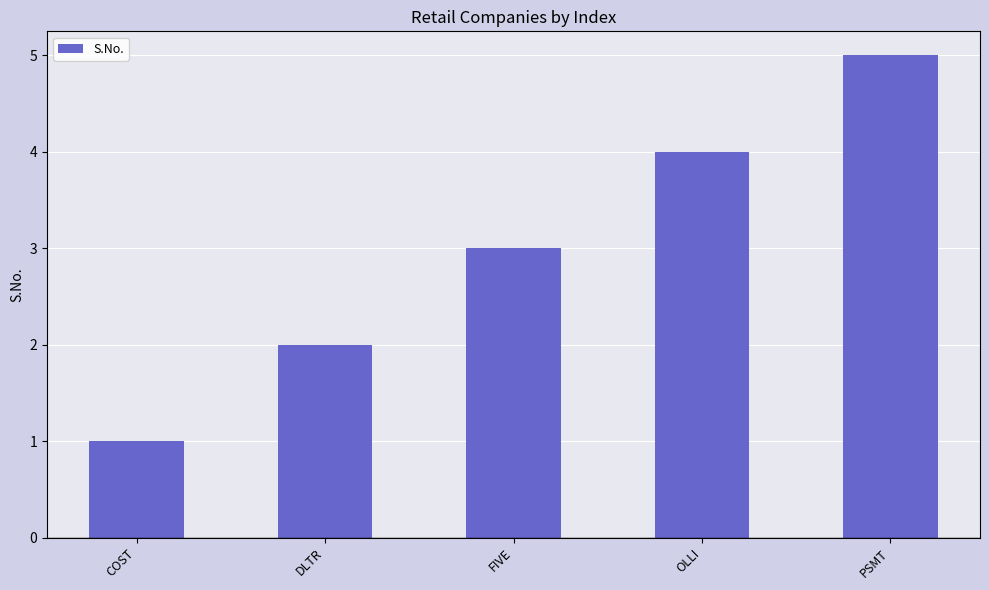

Which category has the highest value across all series?

PSMT